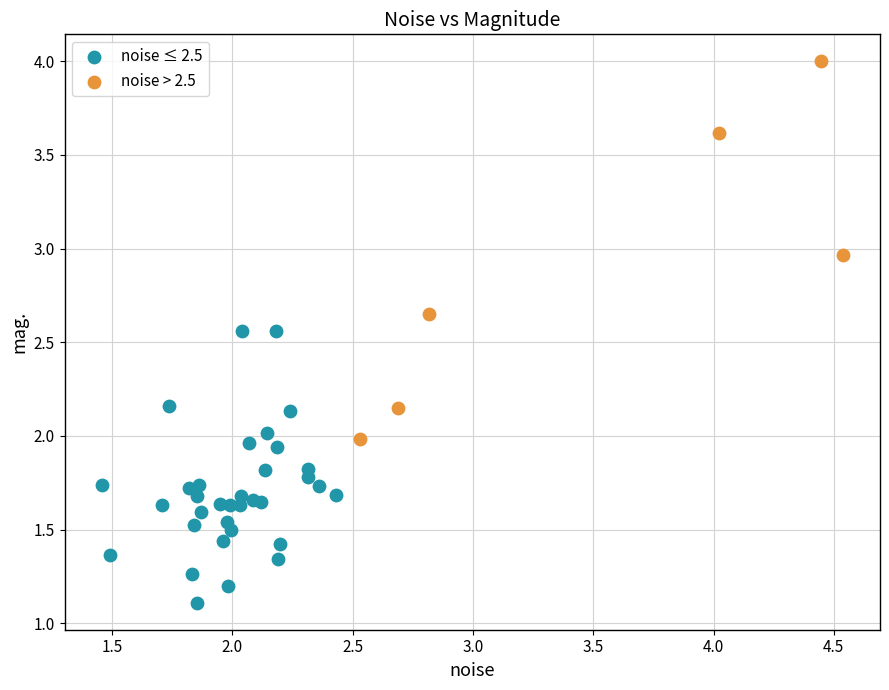

Which series reaches the maximum Y coordinate?

noise > 2.5